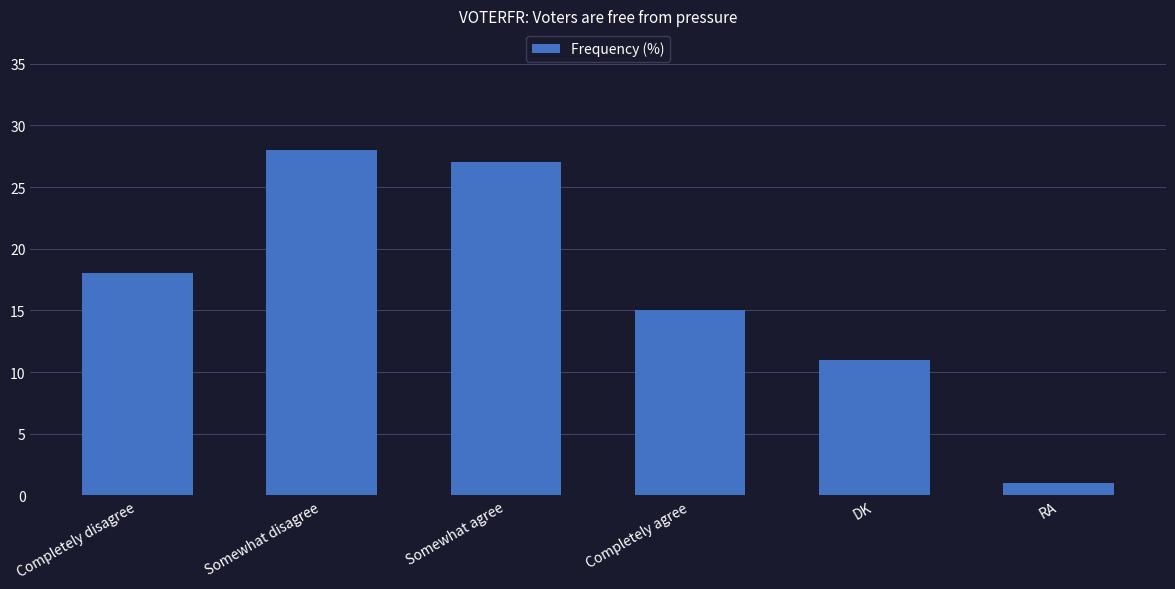

Where is the data nearest to the value 14?

Completely agree